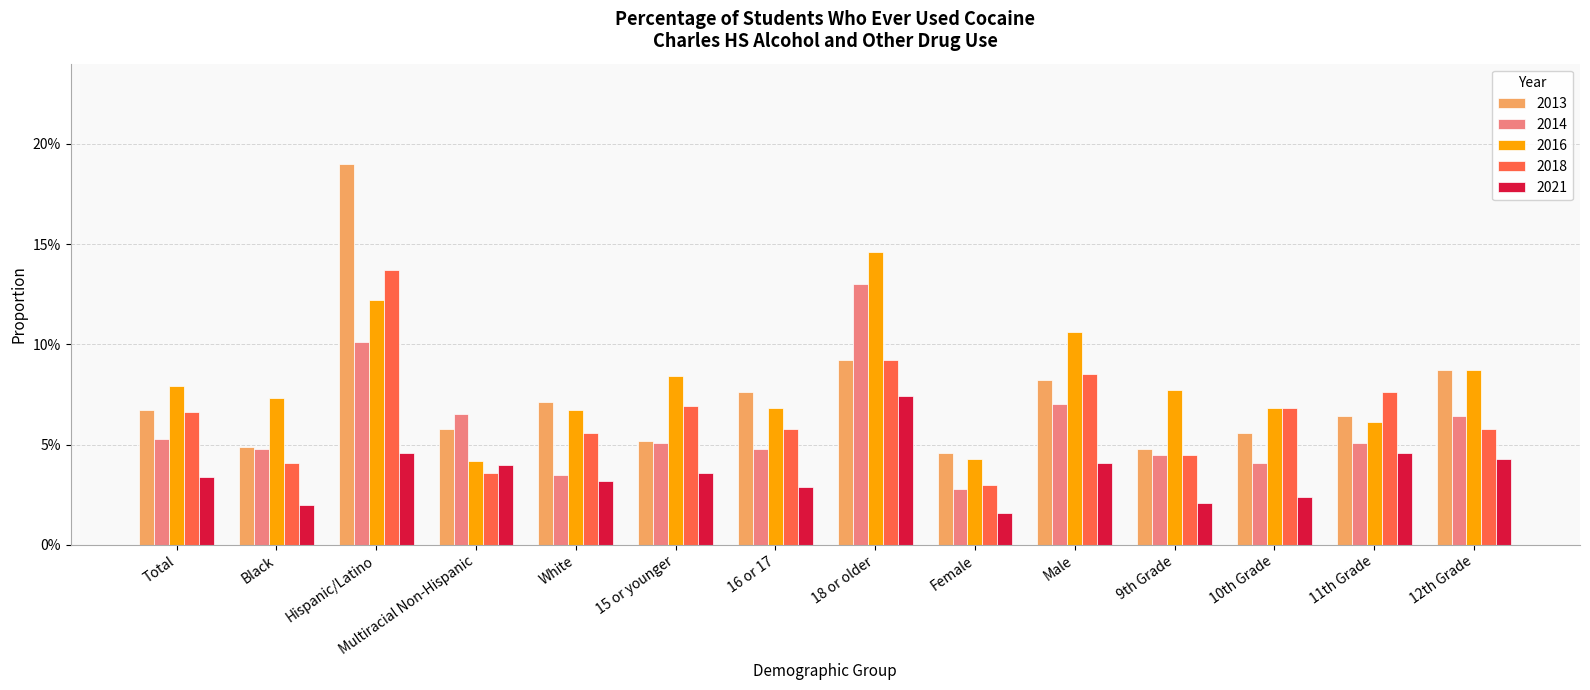

Does the chart contain any negative values?

No